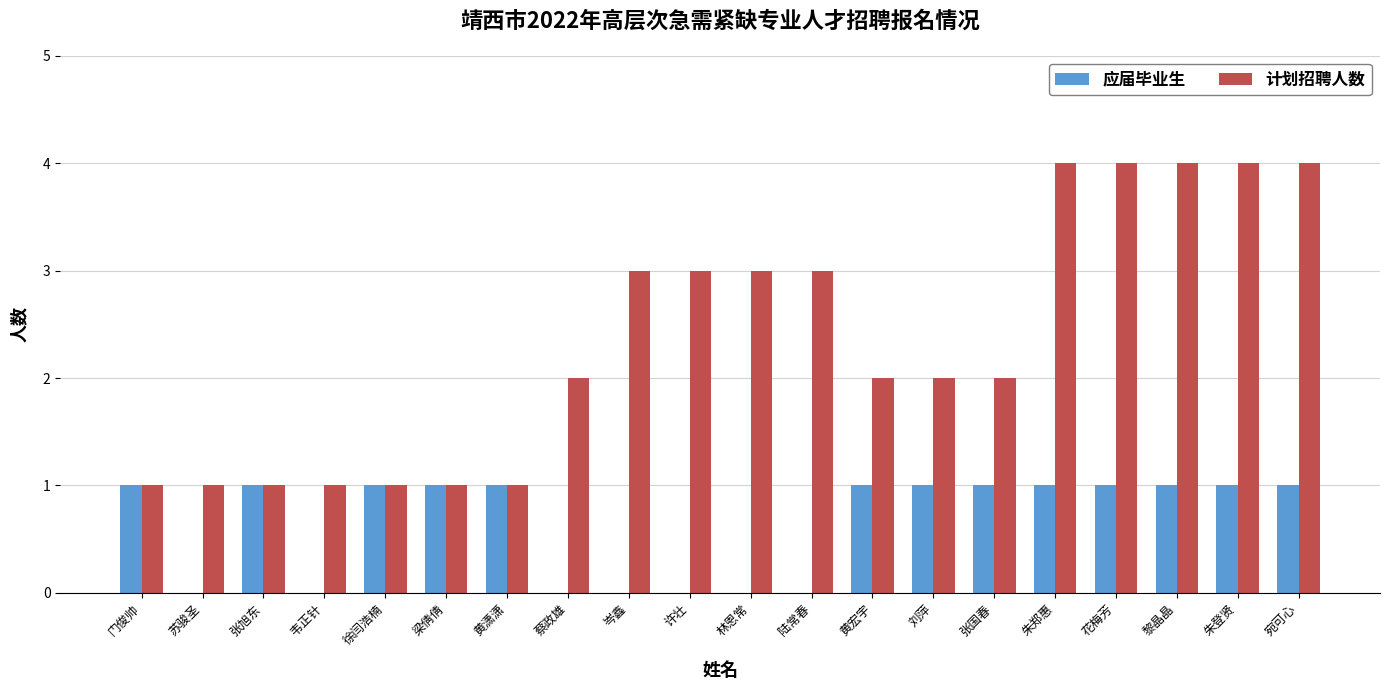

What is the total value across all series at 朱登贤?

5